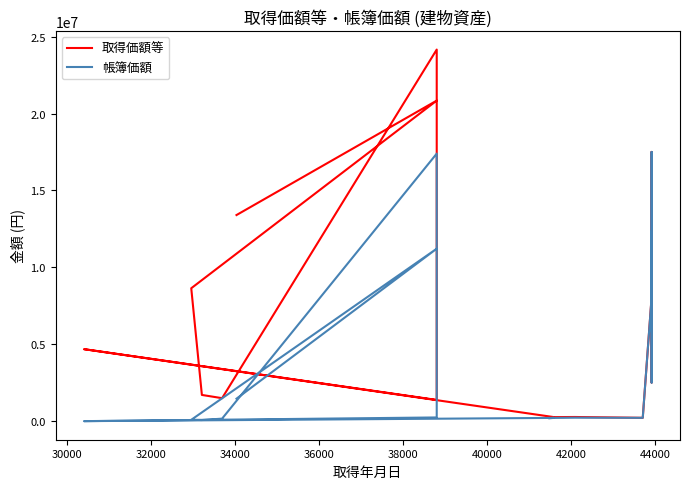

What is the greatest value displayed?

24160000